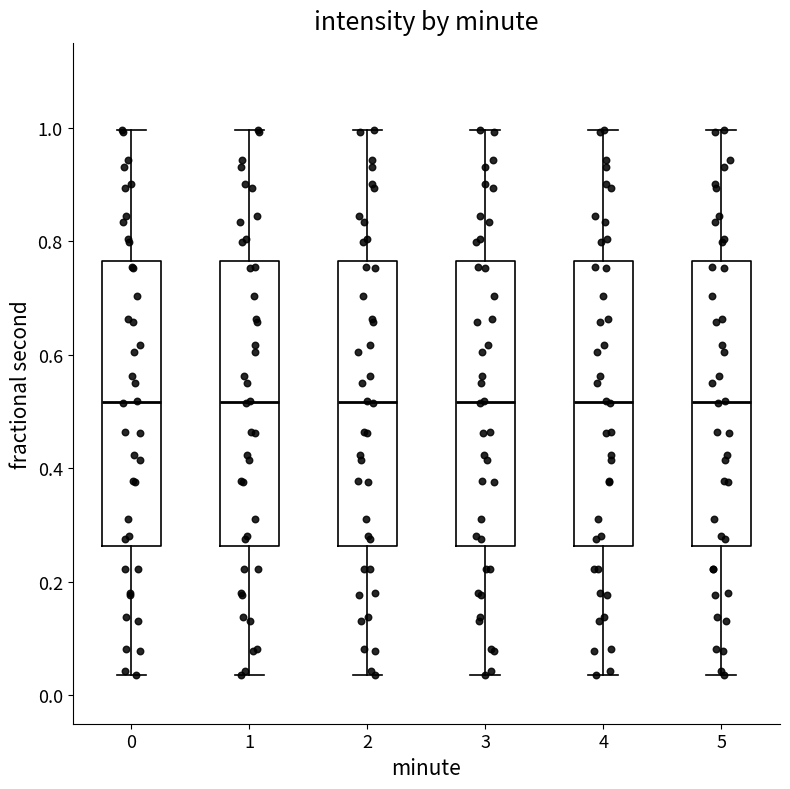

Reading left to right, read every box against the y-axis: the position of its median line, the range the box covers, and the ends of its whiskers. The values are not printed on the chart, so give them approximately, as read against the axis.

0: median 0.52, box 0.26 to 0.76, whiskers 0.04 to 1.00
1: median 0.52, box 0.26 to 0.76, whiskers 0.04 to 1.00
2: median 0.52, box 0.26 to 0.76, whiskers 0.04 to 1.00
3: median 0.52, box 0.26 to 0.76, whiskers 0.04 to 1.00
4: median 0.52, box 0.26 to 0.76, whiskers 0.04 to 1.00
5: median 0.52, box 0.26 to 0.76, whiskers 0.04 to 1.00